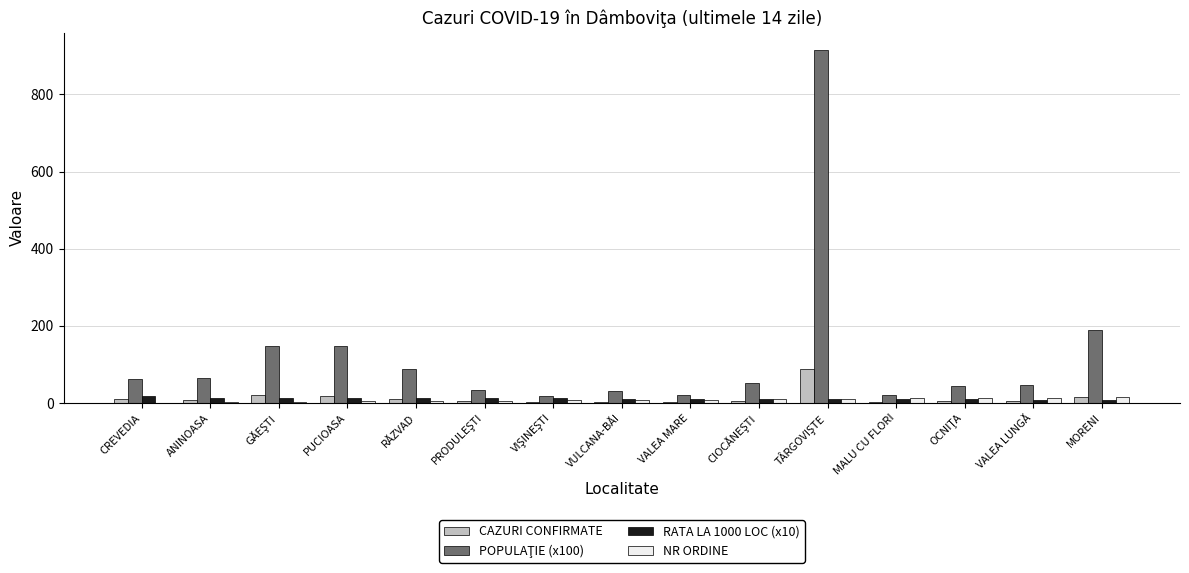

What is the maximum value shown in the chart?

913.8